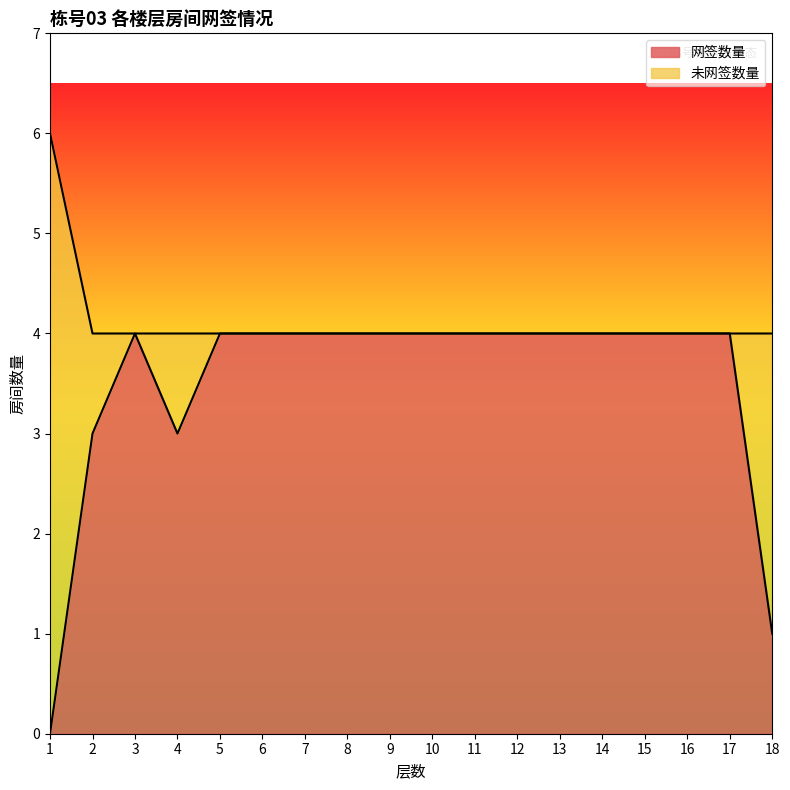

Reading left to right, what are all the values shown in this chart?

1=0	2=3	3=4	4=3	5=4	6=4	7=4	8=4	9=4	10=4	11=4	12=4	13=4	14=4	15=4	16=4	17=4	18=1